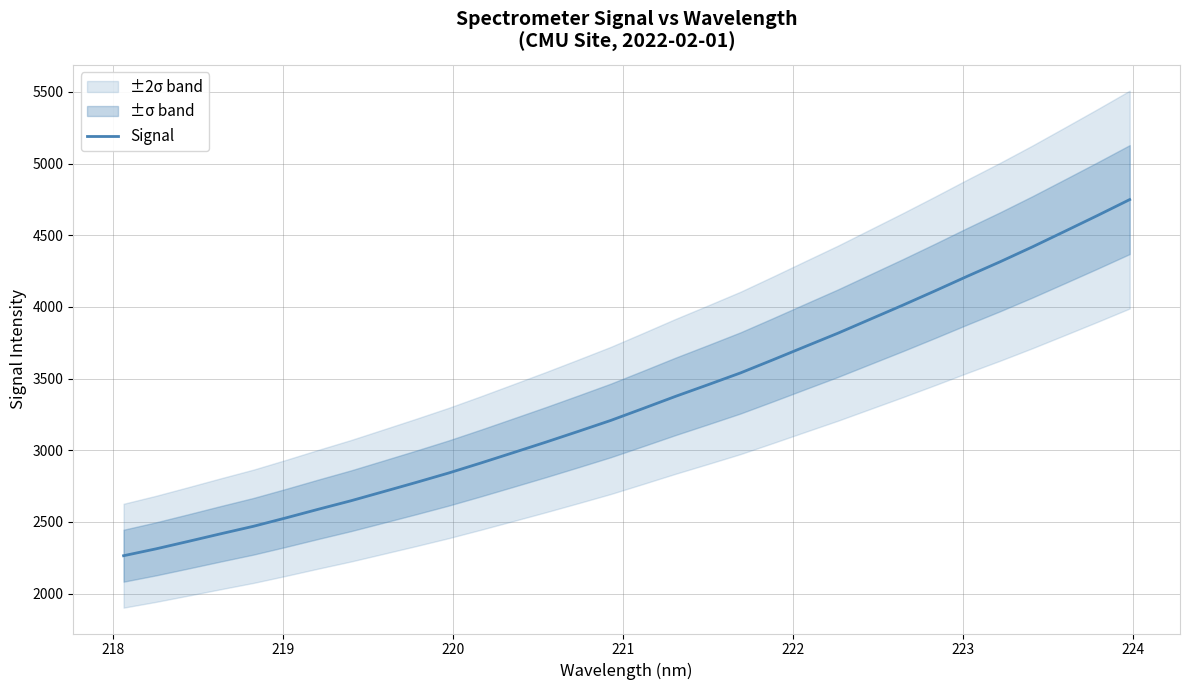

What is the highest value of the Signal series?

4748.5